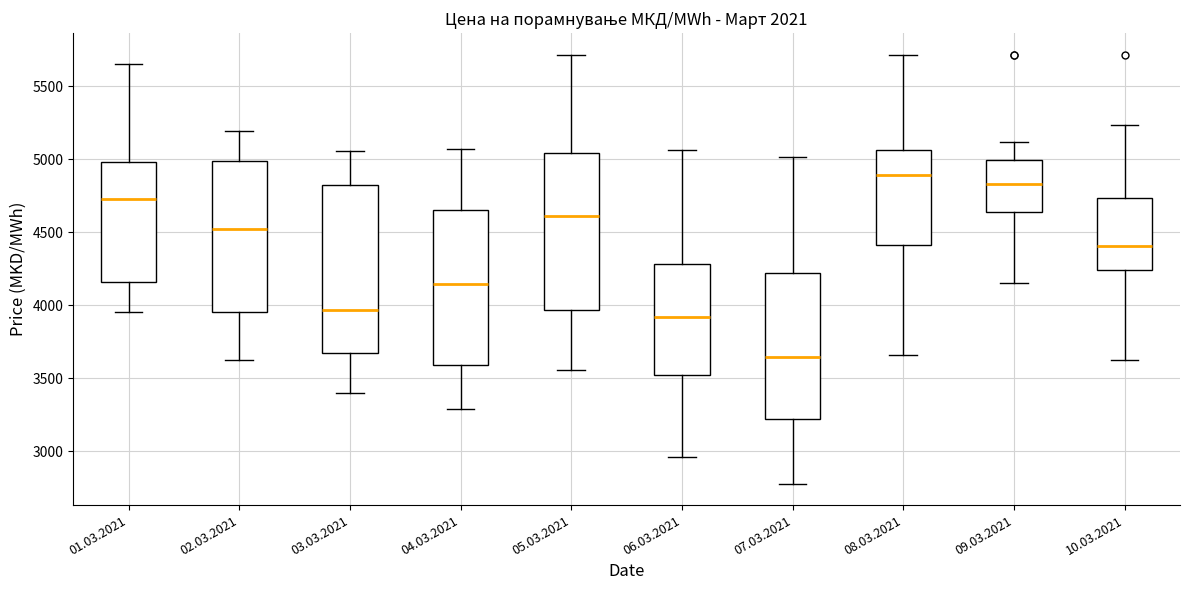

Where is the lower edge of the box for 06.03.2021 on the y-axis? The values are not printed on the chart, so give them approximately, as read against the axis.

3500